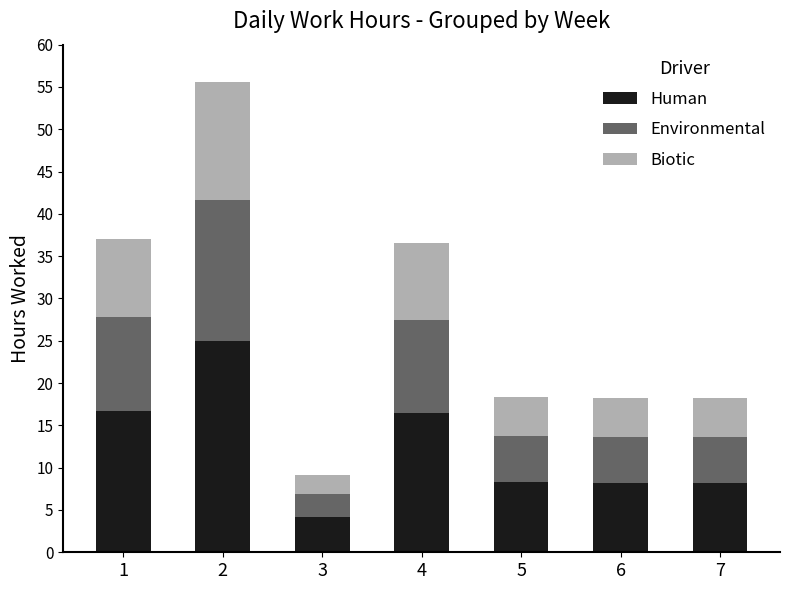

What is the minimum value for Human?

4.1